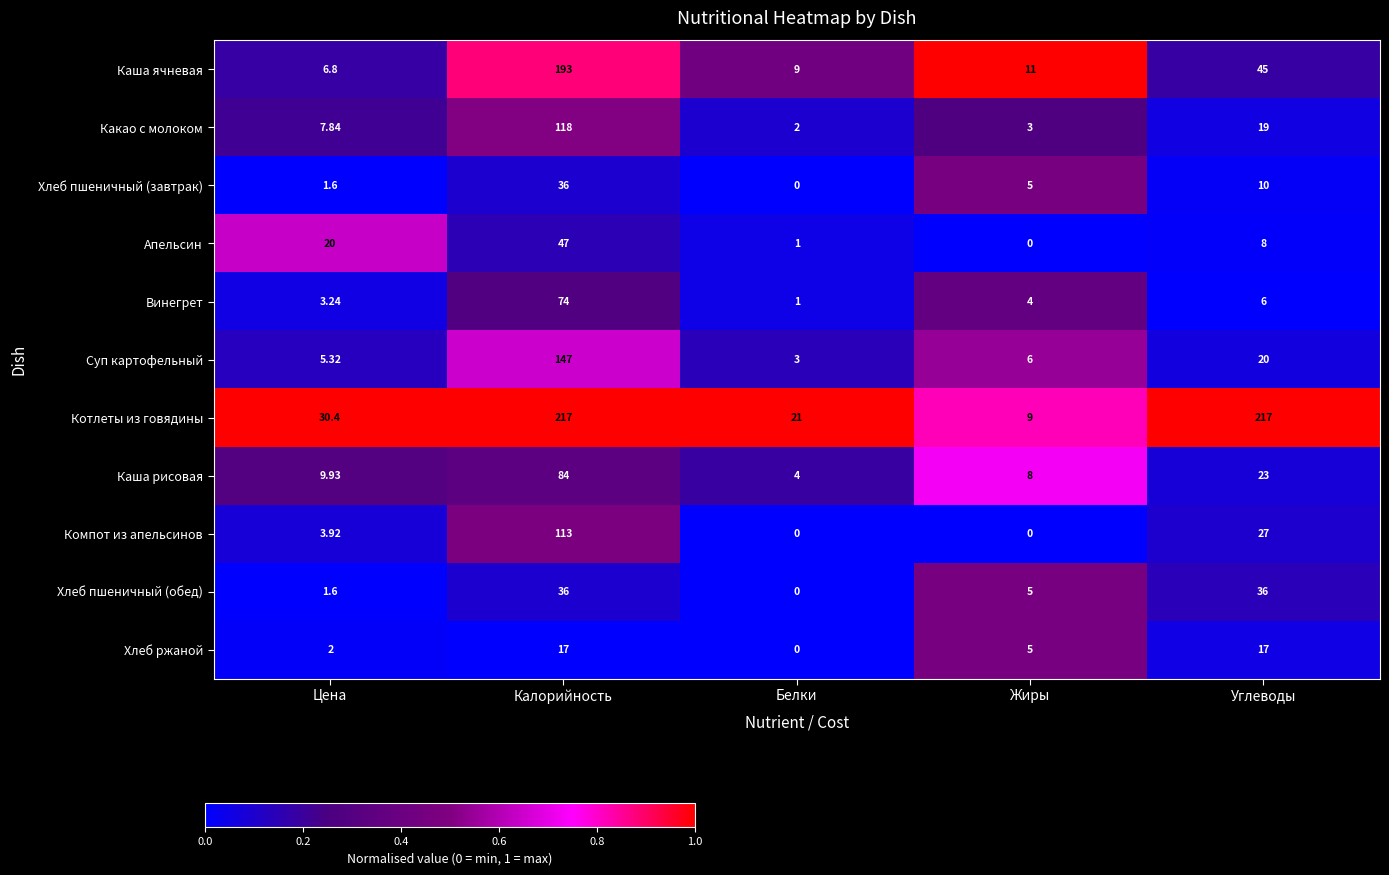

Between Цена and Калорийность, which series saw the biggest shift?

Котлеты из говядины